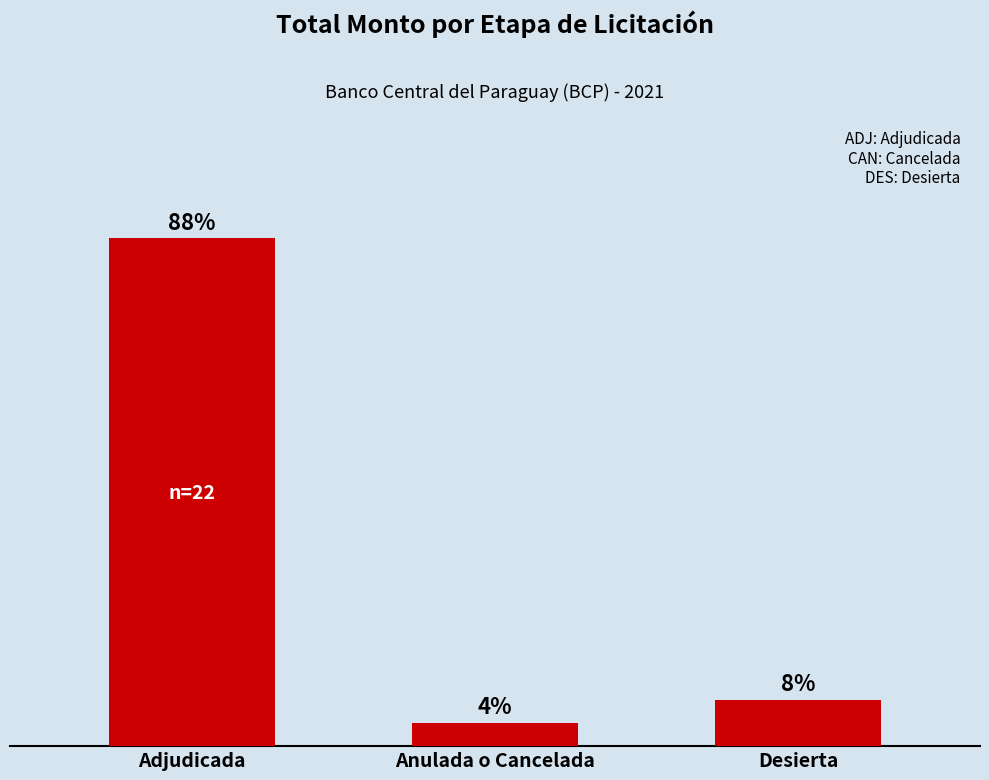

Which has a higher value, Anulada o Cancelada or Adjudicada?

Adjudicada